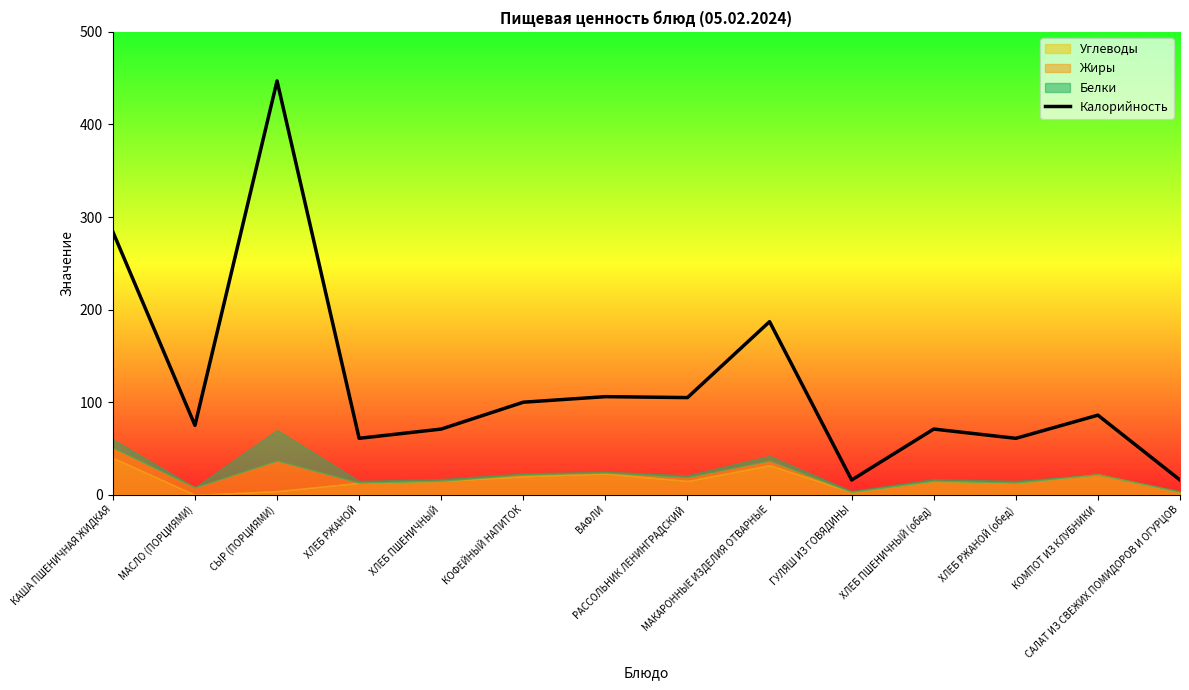

The chart shows a value of 61 at ХЛЕБ РЖАНОЙ. True or false?

True